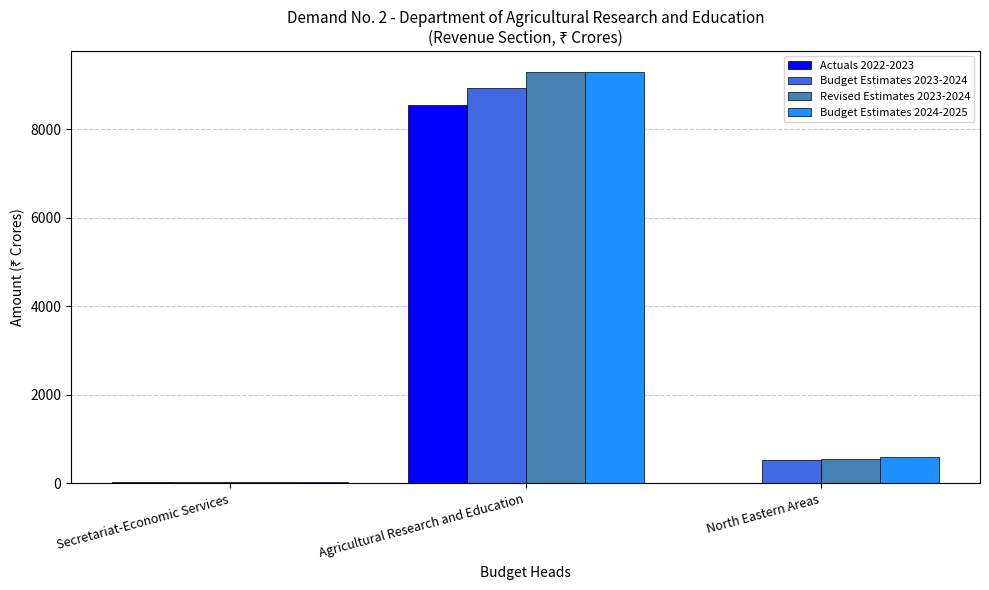

What is the sum of all Budget Estimates 2023-2024 values?

9493.6